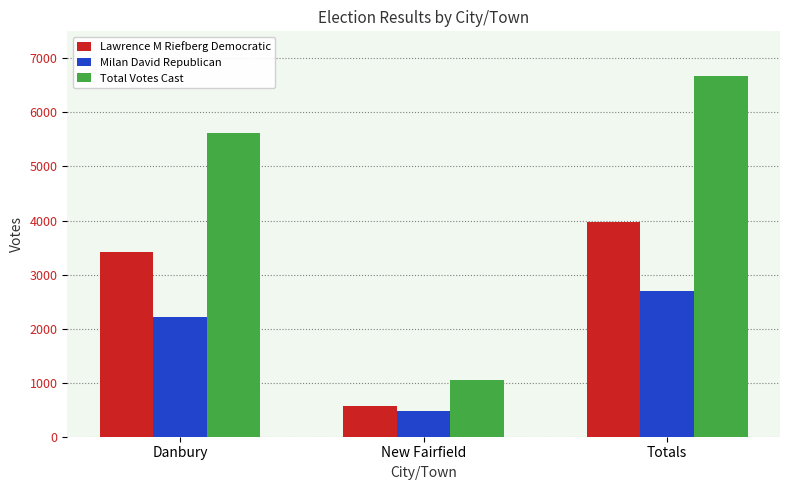

What is the value of the Milan David Republican bar at the 3rd from the left?

2703